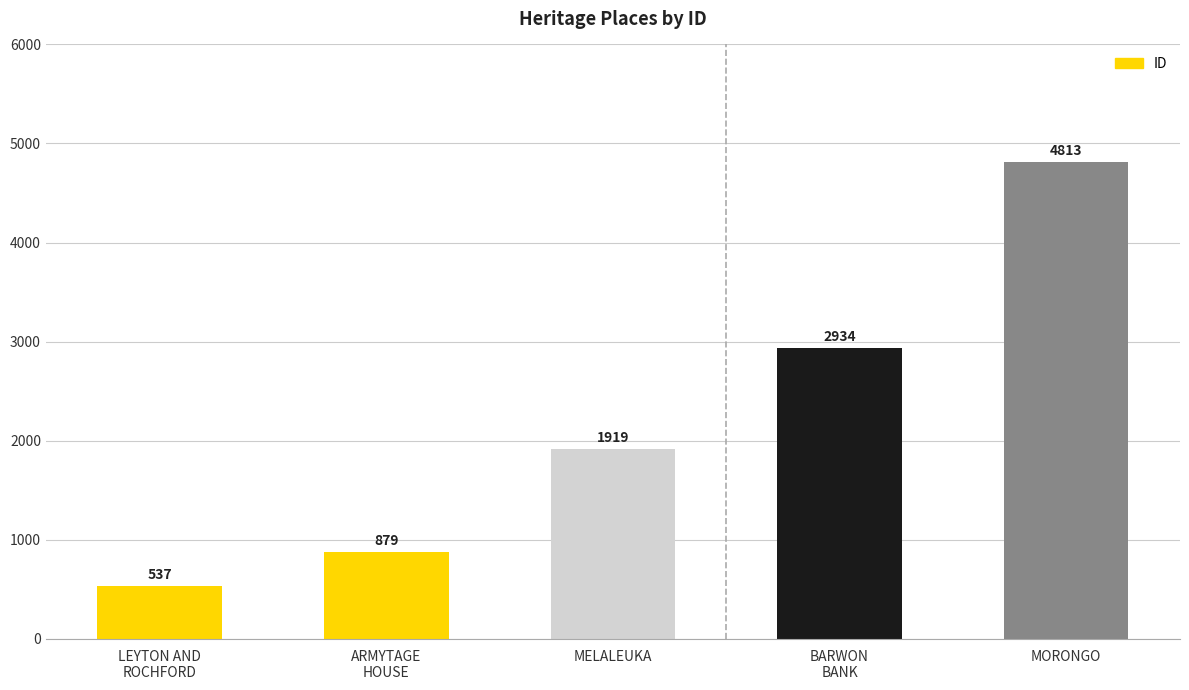

How many distinct data groups are displayed?

1